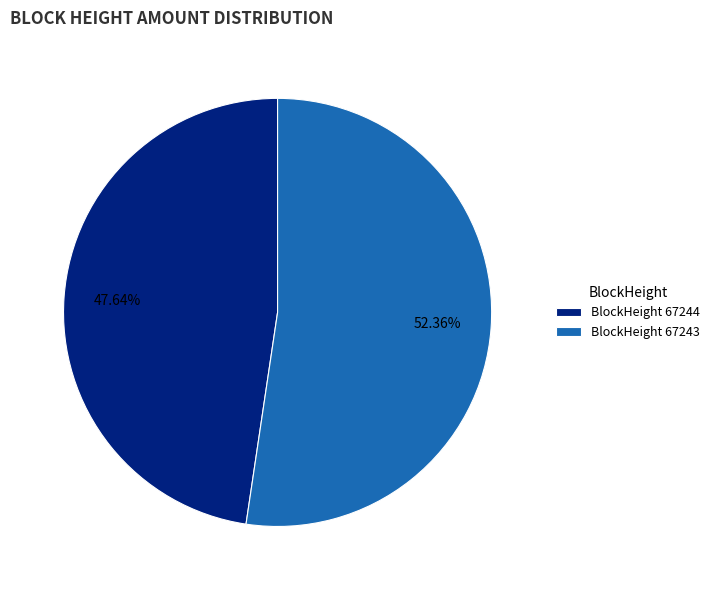

Rank the categories by value from highest to lowest.

BlockHeight 67243, BlockHeight 67244